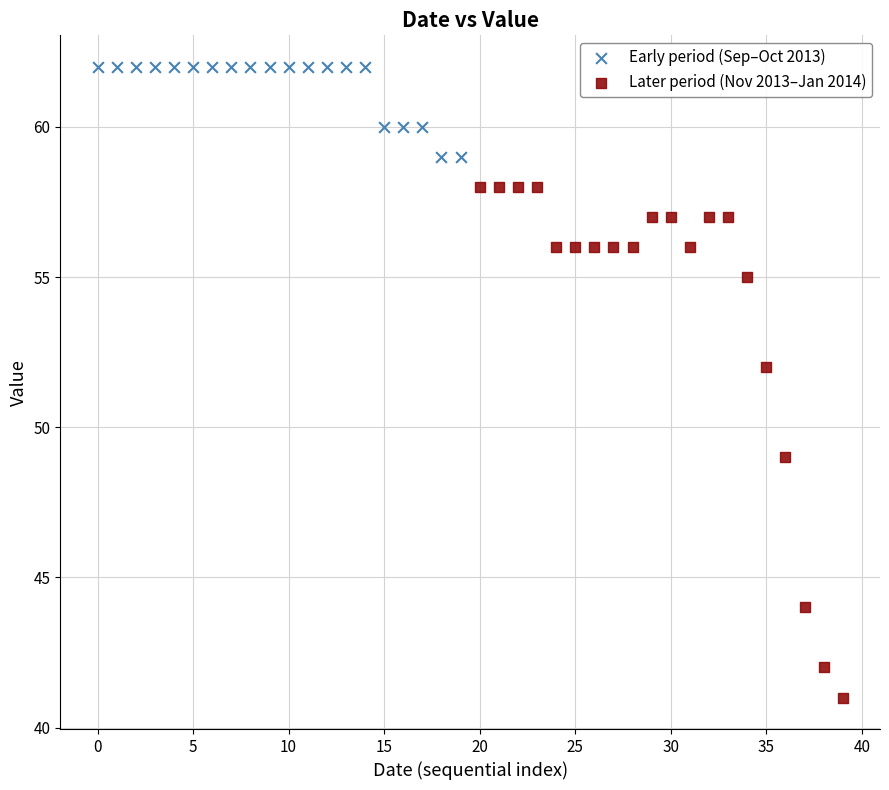

Which series reaches the maximum Y coordinate?

Early period (Sep–Oct 2013)